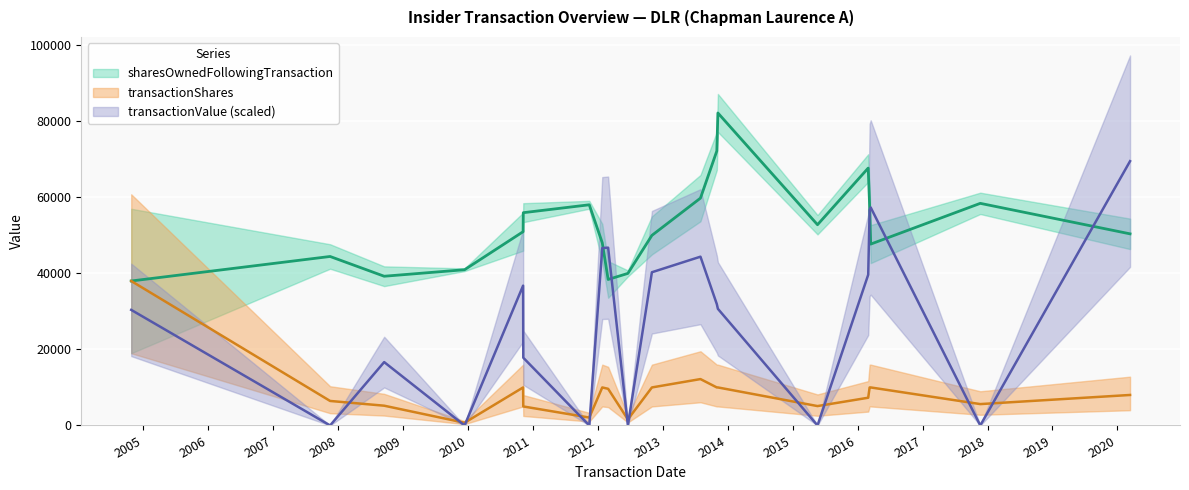

In sharesOwnedFollowingTransaction, how many points are higher than both neighbors (excluding endpoints)?

5